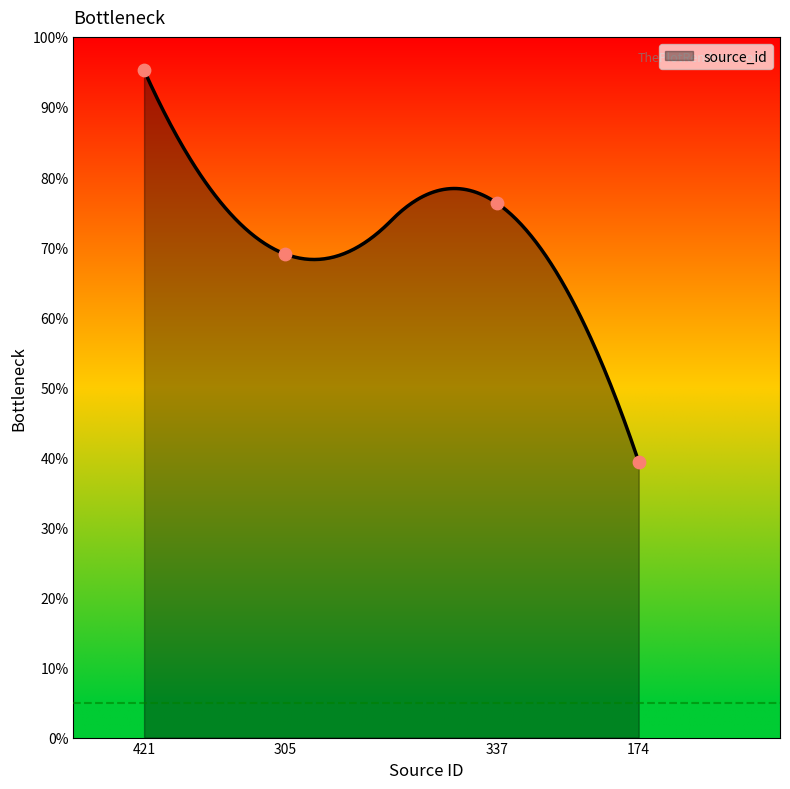

What is the lowest value of the source_id series?

39.4